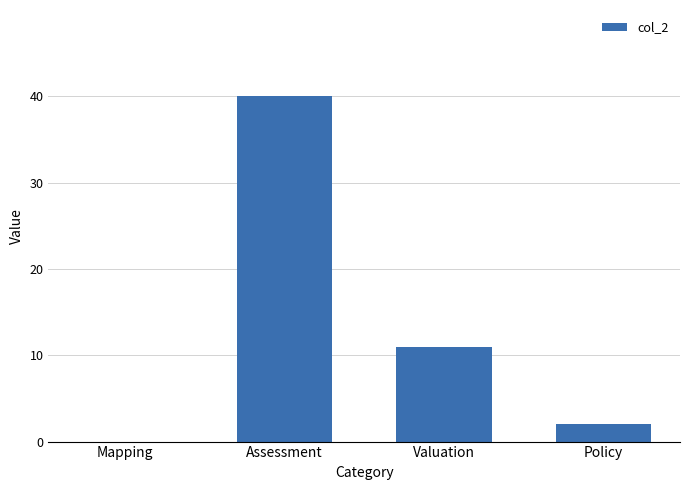

Does the chart contain stacked bars?

No